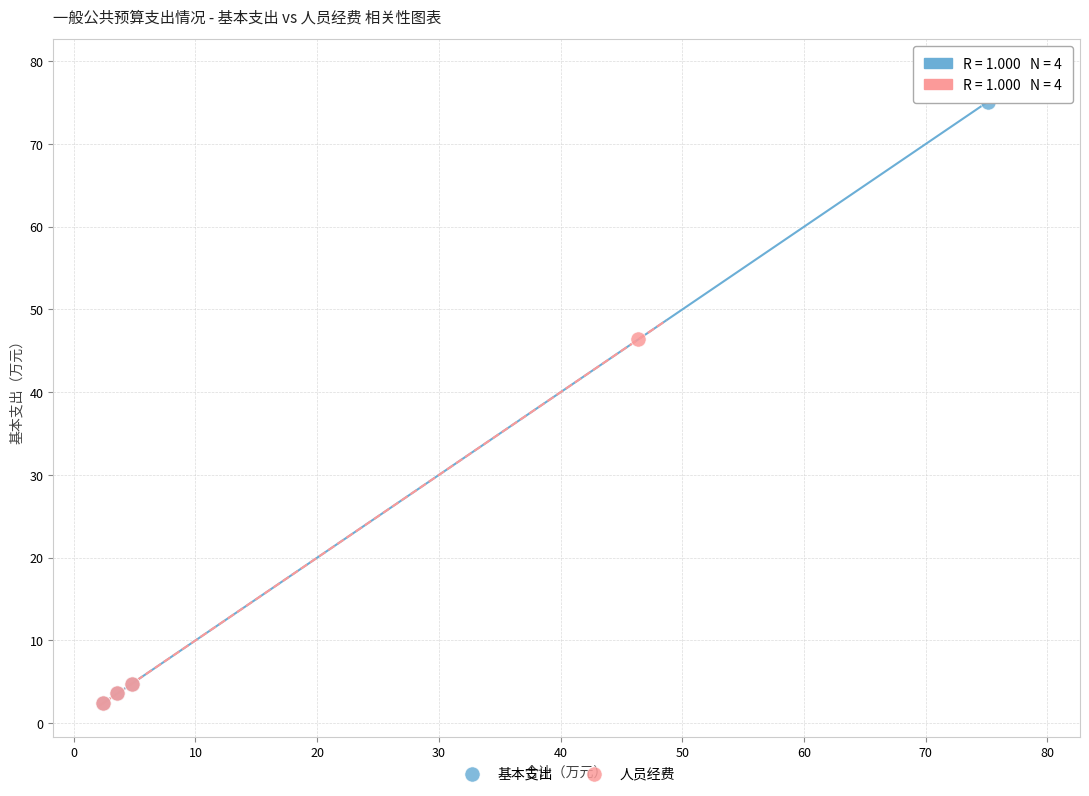

Which series has the widest spread of Y values?

基本支出